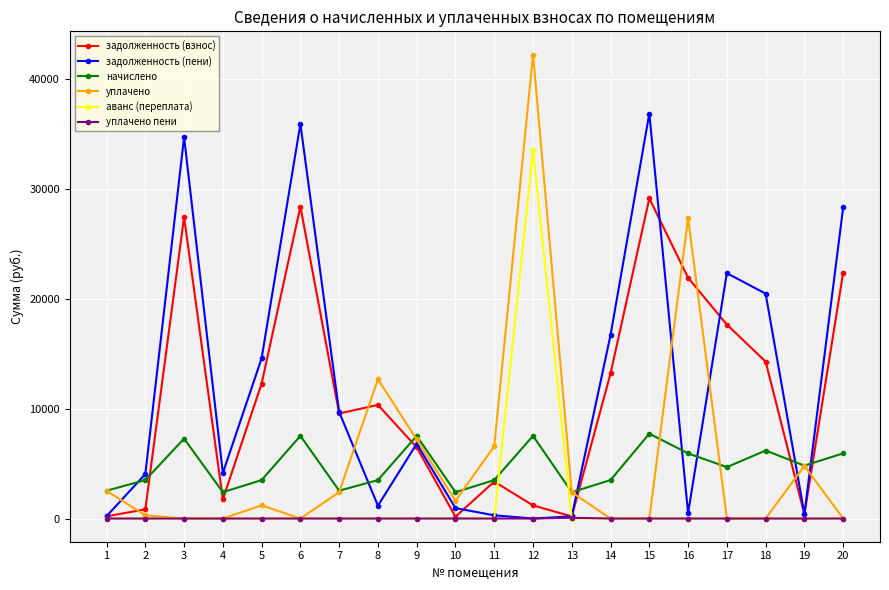

What is the value of the задолженность (взнос) point at the 9th from the left?

6473.4